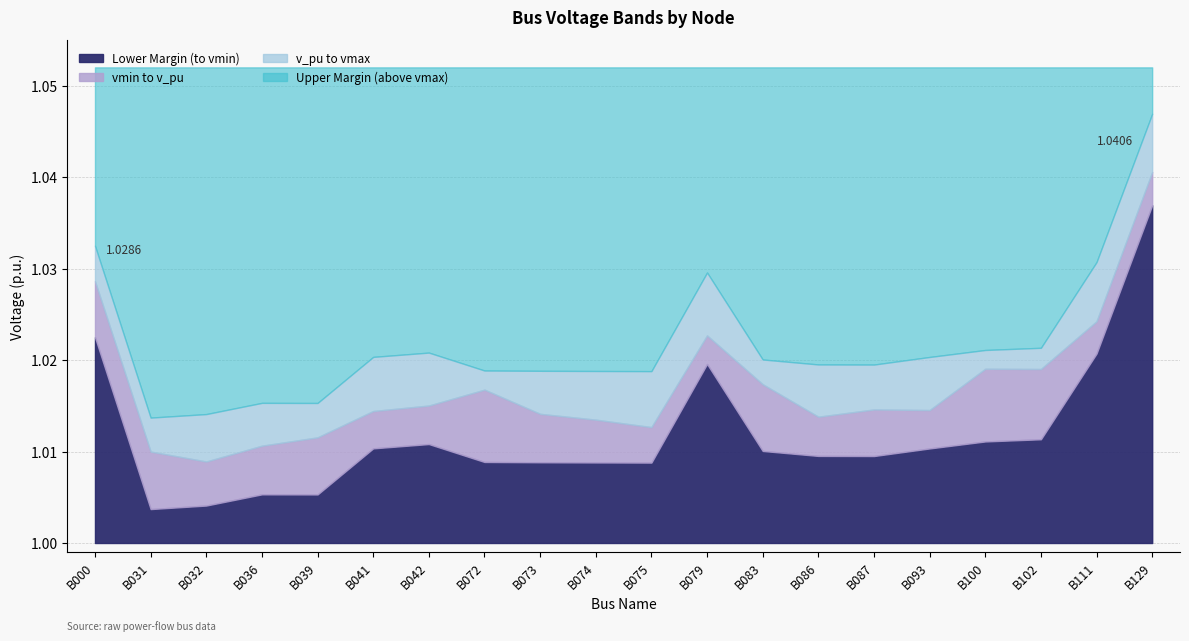

What is the value of the vmin point at the 12th from the left?

1.0